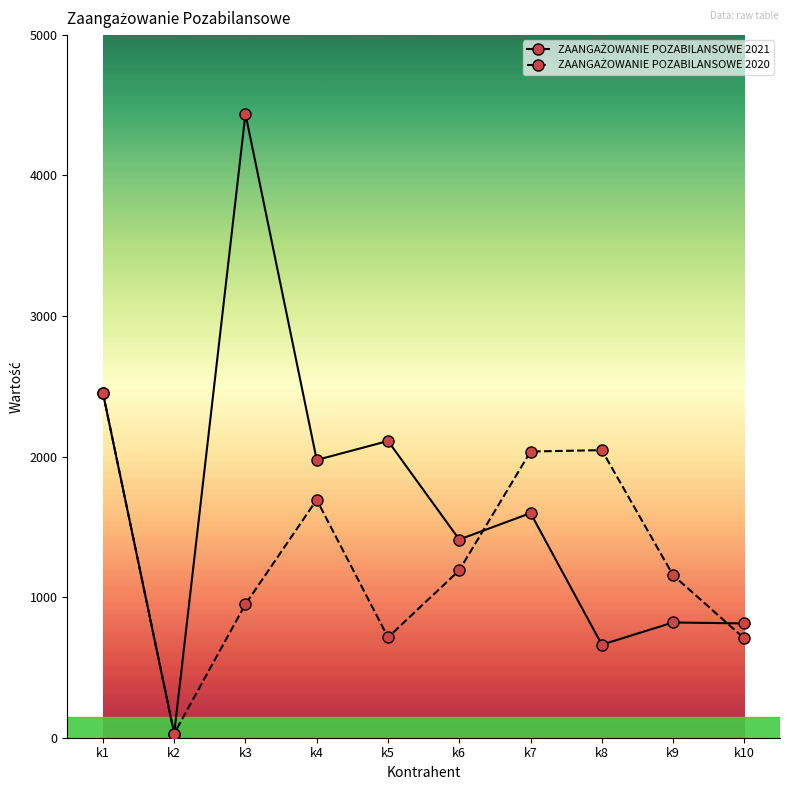

At how many categories does at least one series exceed 268?

9